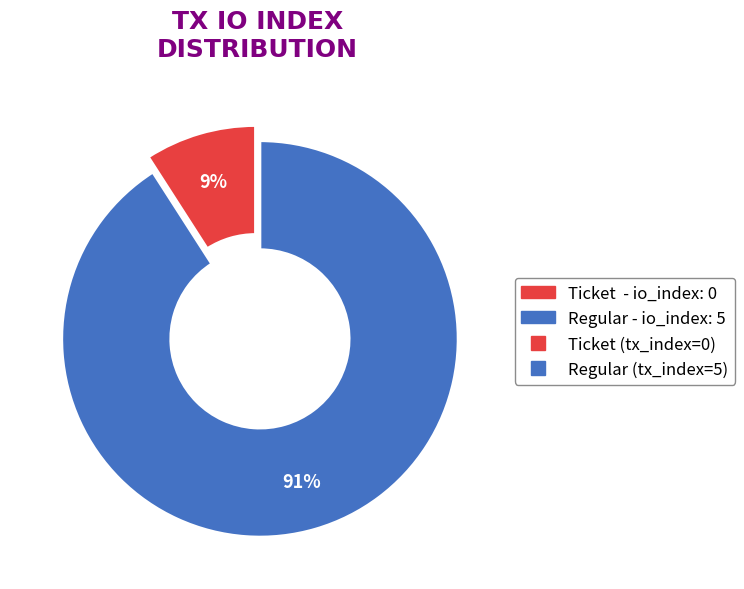

To the nearest percent, what is the average slice percentage?

50%